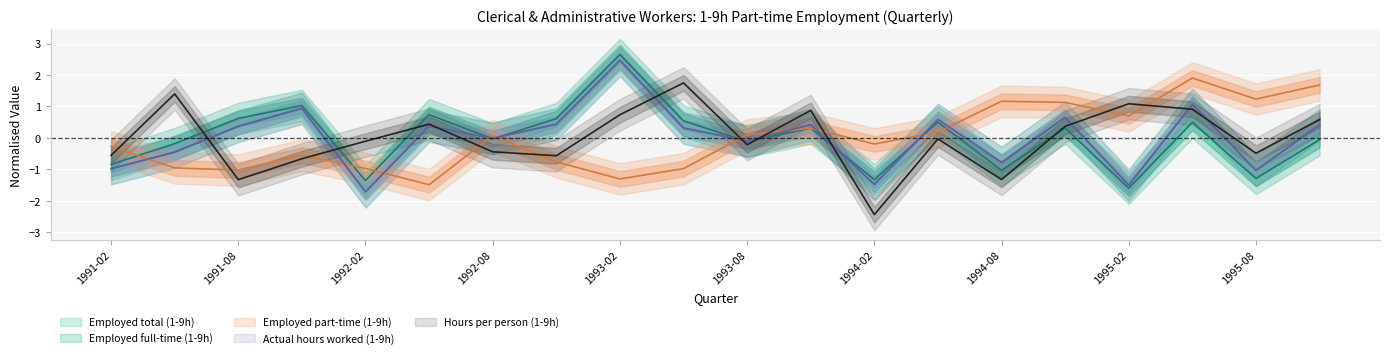

What is the highest value of the Hours per person (1-9h) series?

1.7